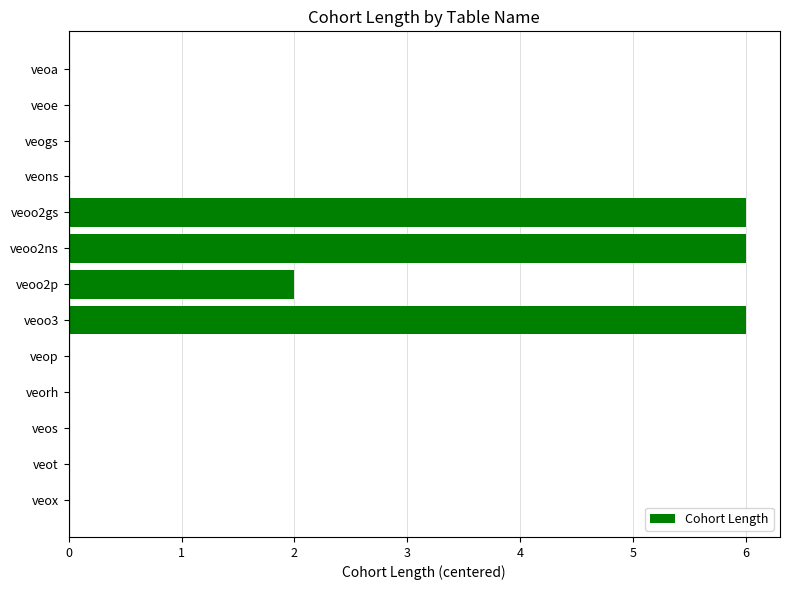

What is the change in value from veoo2ns to veoo2p?

-4